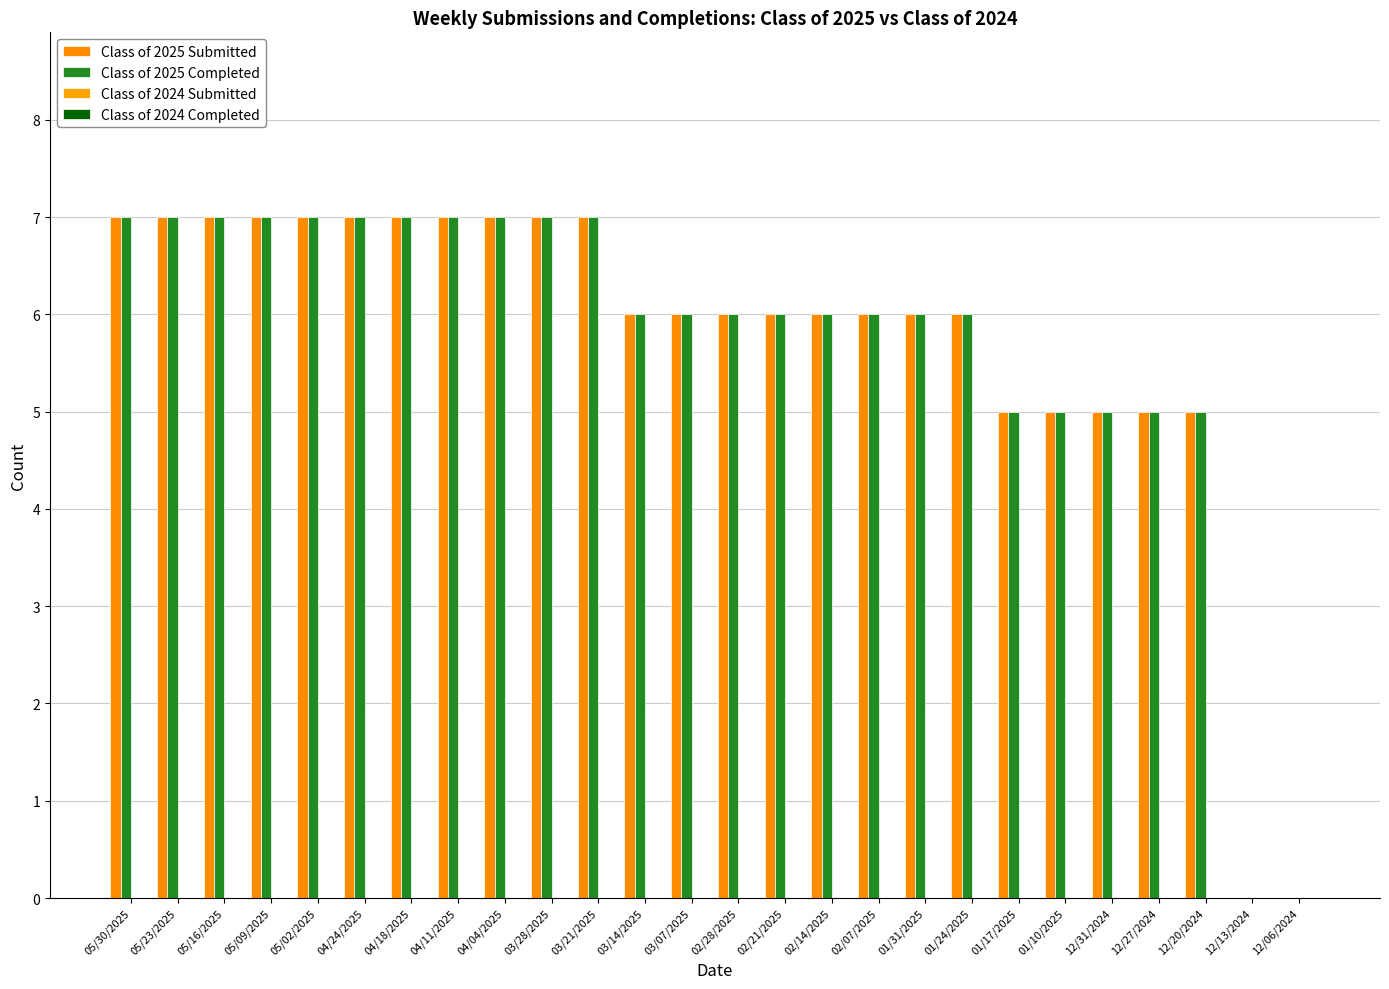

Reading left to right, transcribe all the data shown in this chart.

Class of 2025 Submitted: 05/30/2025=7	05/23/2025=7	05/16/2025=7	05/09/2025=7	05/02/2025=7	04/24/2025=7	04/18/2025=7	04/11/2025=7	04/04/2025=7	03/28/2025=7	03/21/2025=7	03/14/2025=6	03/07/2025=6	02/28/2025=6	02/21/2025=6	02/14/2025=6	02/07/2025=6	01/31/2025=6	01/24/2025=6	01/17/2025=5	01/10/2025=5	12/31/2024=5	12/27/2024=5	12/20/2024=5	12/13/2024=0	12/06/2024=0
Class of 2025 Completed: 05/30/2025=7	05/23/2025=7	05/16/2025=7	05/09/2025=7	05/02/2025=7	04/24/2025=7	04/18/2025=7	04/11/2025=7	04/04/2025=7	03/28/2025=7	03/21/2025=7	03/14/2025=6	03/07/2025=6	02/28/2025=6	02/21/2025=6	02/14/2025=6	02/07/2025=6	01/31/2025=6	01/24/2025=6	01/17/2025=5	01/10/2025=5	12/31/2024=5	12/27/2024=5	12/20/2024=5	12/13/2024=0	12/06/2024=0
Class of 2024 Submitted: 05/30/2025=0	05/23/2025=0	05/16/2025=0	05/09/2025=0	05/02/2025=0	04/24/2025=0	04/18/2025=0	04/11/2025=0	04/04/2025=0	03/28/2025=0	03/21/2025=0	03/14/2025=0	03/07/2025=0	02/28/2025=0	02/21/2025=0	02/14/2025=0	02/07/2025=0	01/31/2025=0	01/24/2025=0	01/17/2025=0	01/10/2025=0	12/31/2024=0	12/27/2024=0	12/20/2024=0	12/13/2024=0	12/06/2024=0
Class of 2024 Completed: 05/30/2025=0	05/23/2025=0	05/16/2025=0	05/09/2025=0	05/02/2025=0	04/24/2025=0	04/18/2025=0	04/11/2025=0	04/04/2025=0	03/28/2025=0	03/21/2025=0	03/14/2025=0	03/07/2025=0	02/28/2025=0	02/21/2025=0	02/14/2025=0	02/07/2025=0	01/31/2025=0	01/24/2025=0	01/17/2025=0	01/10/2025=0	12/31/2024=0	12/27/2024=0	12/20/2024=0	12/13/2024=0	12/06/2024=0